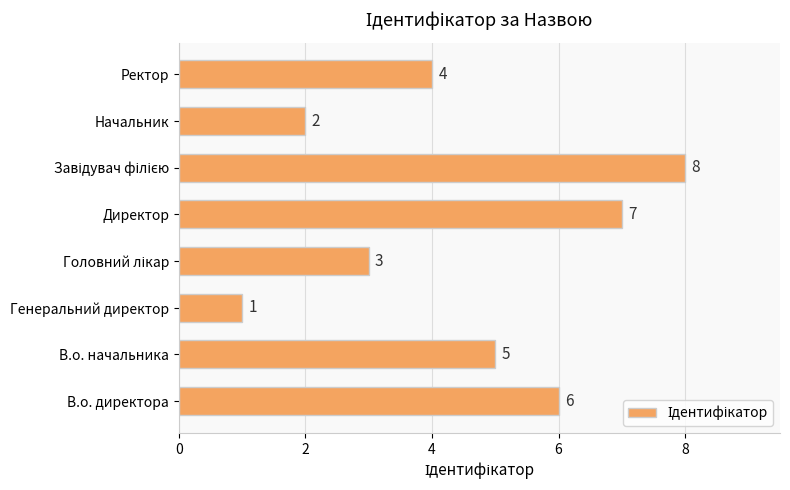

How many bars are there in total?

8